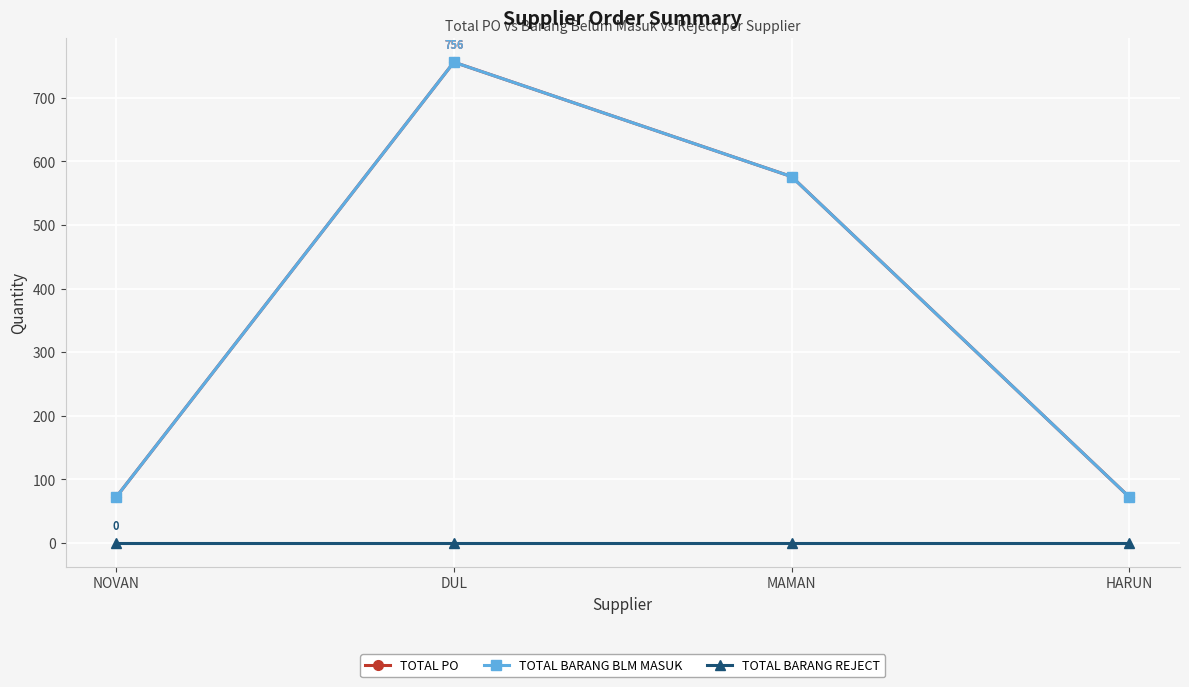

What is the spread (max minus min) of values at NOVAN?

72